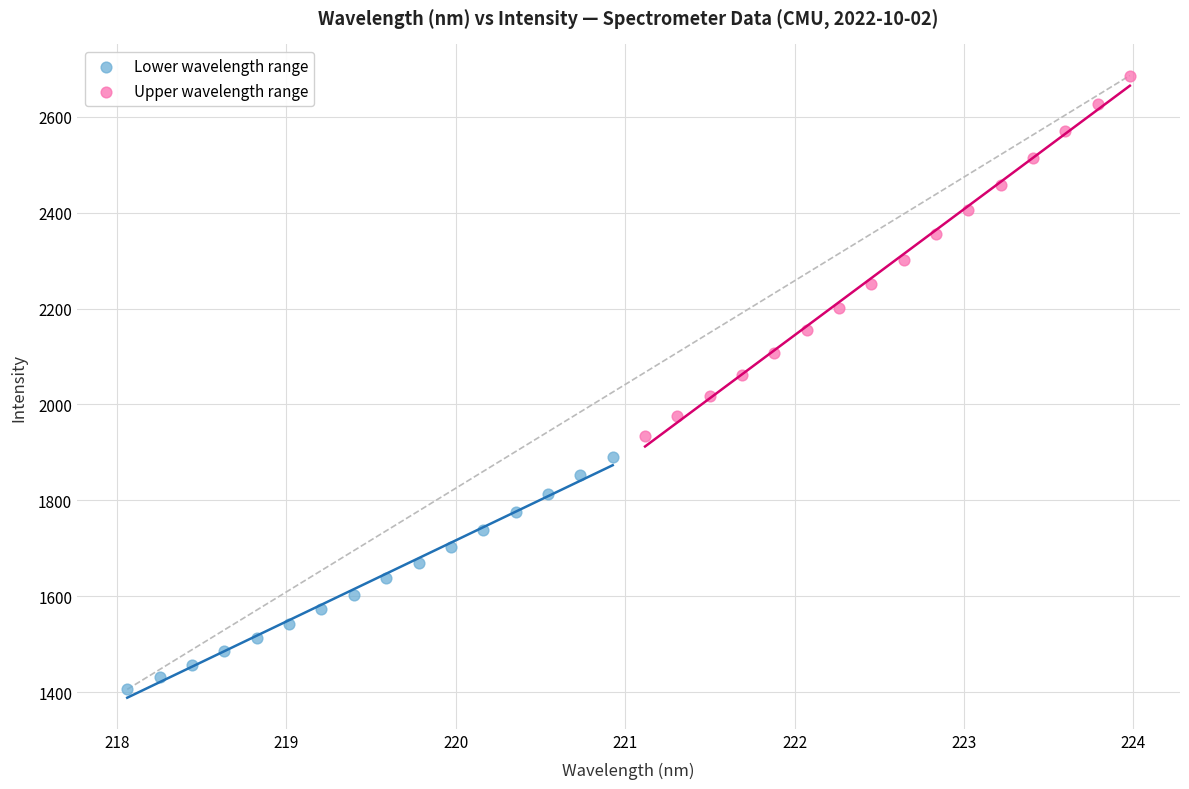

Which series contains the lowest Y value?

Lower wavelength range